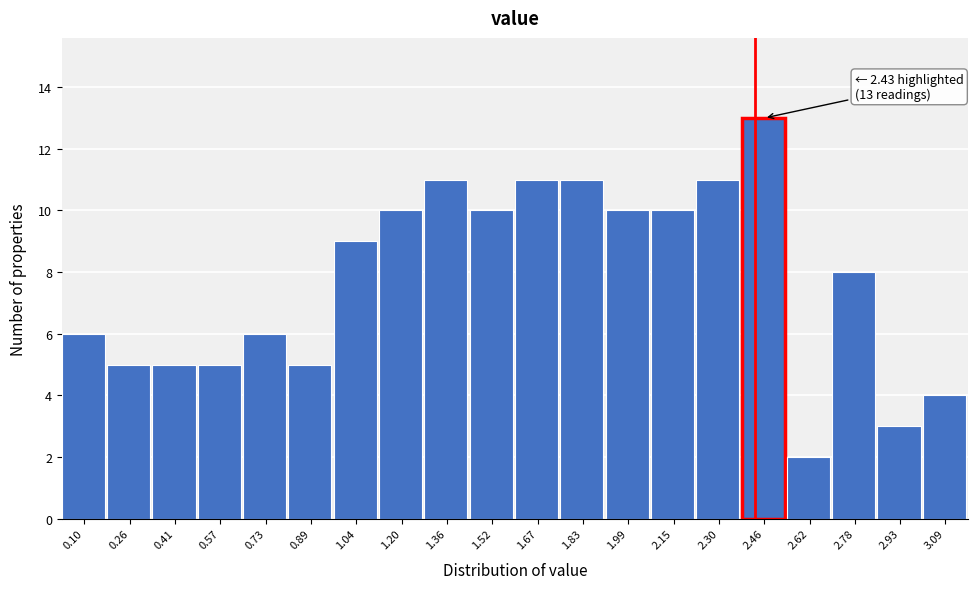

Which range on the x-axis has the tallest bar?

2.38 to 2.54